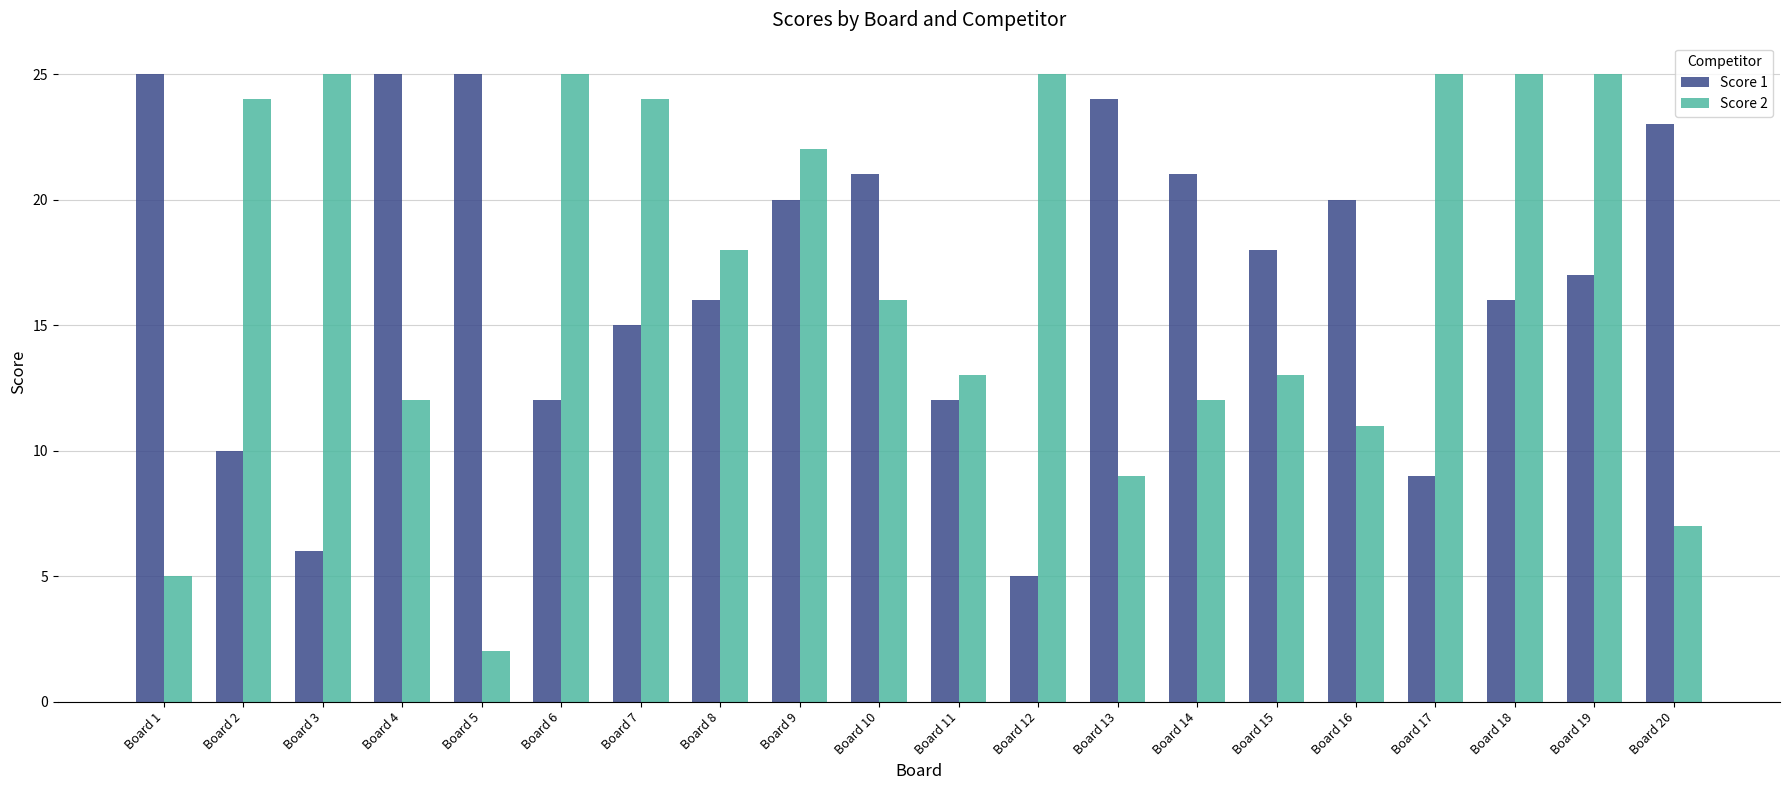

What is the minimum value for Score 1?

5